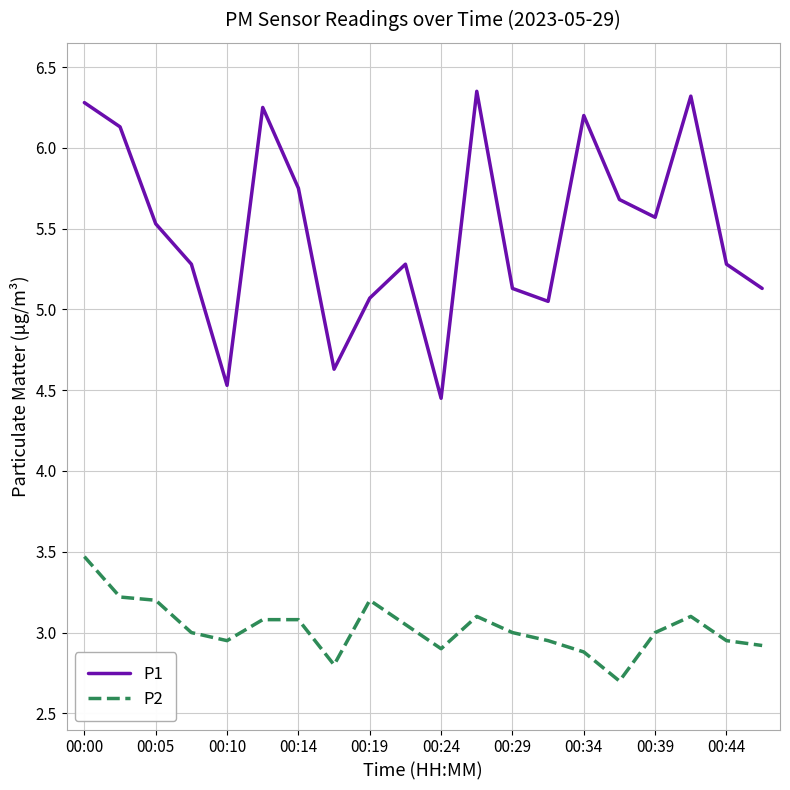

Which series has the largest total across all categories?

P1